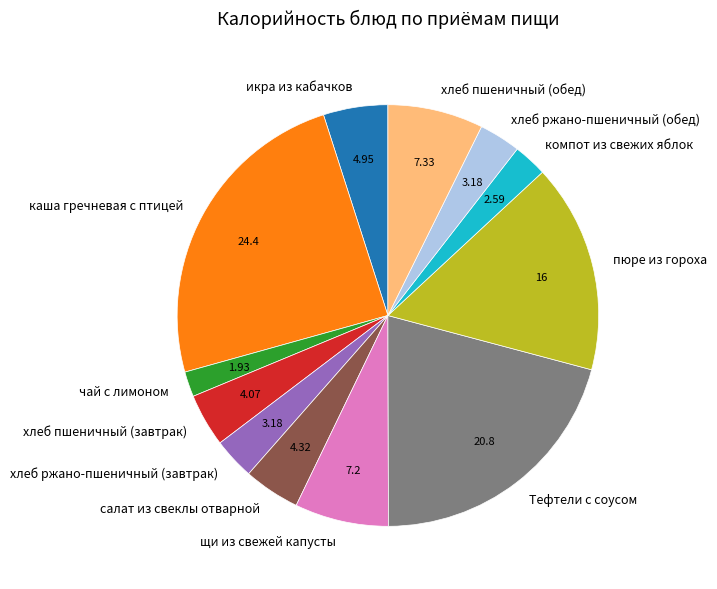

Combined, do икра из кабачков and салат из свеклы отварной account for over 50%?

No